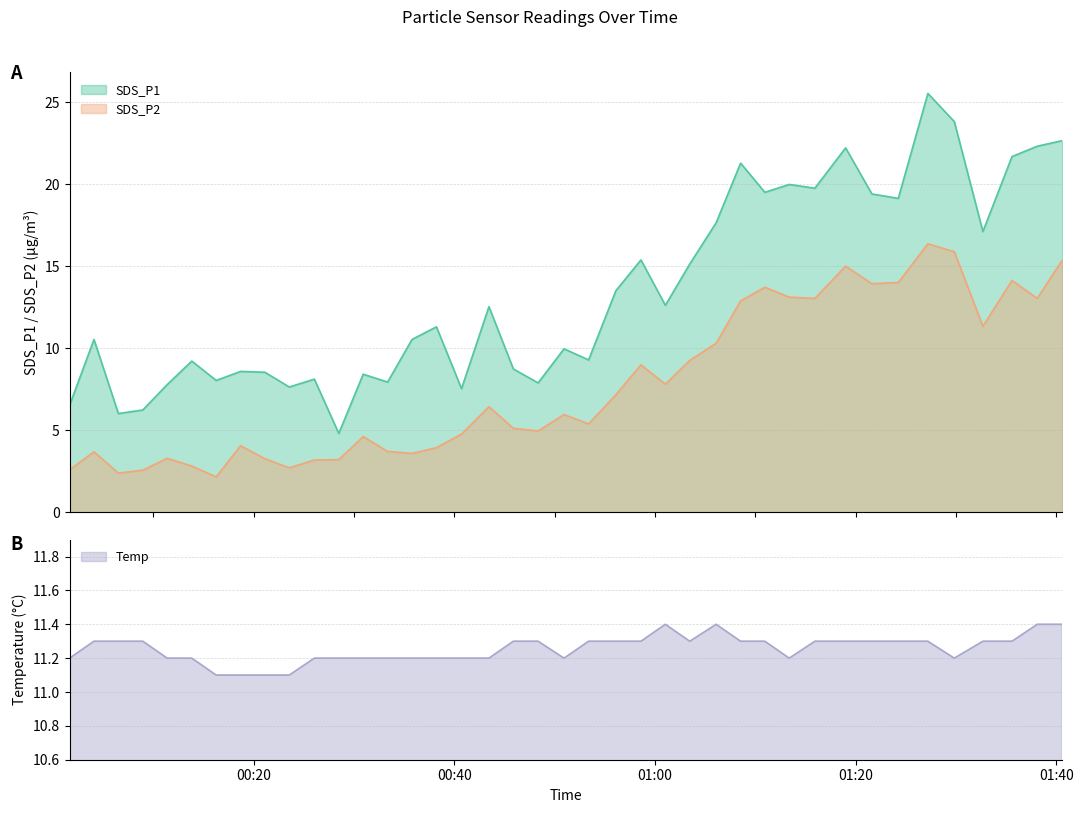

Where is Temp nearest to the value 11?

2023/04/01 00:16:15